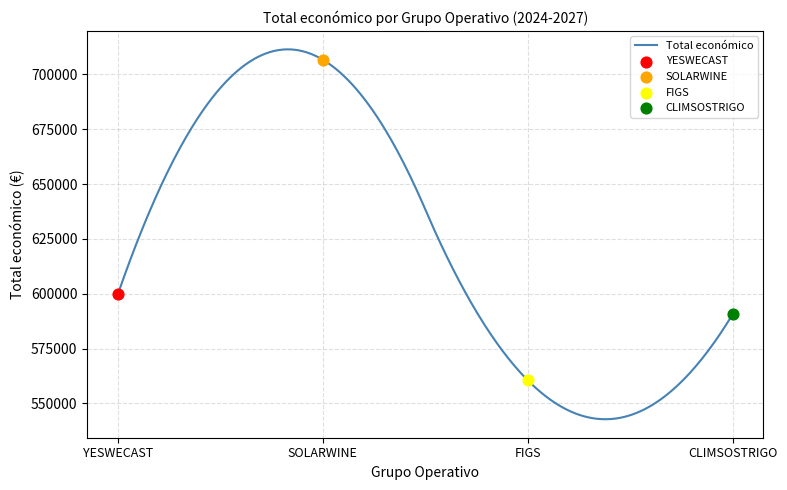

Which has a higher value, CLIMSOSTRIGO or FIGS?

CLIMSOSTRIGO